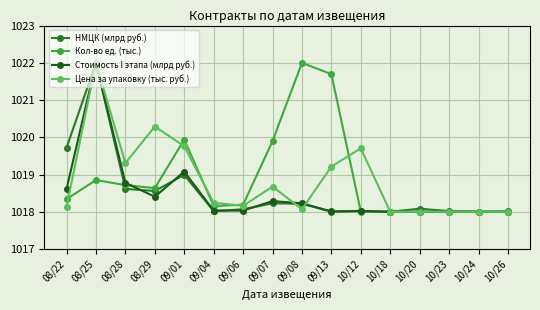

How many lines are shown in the chart?

4